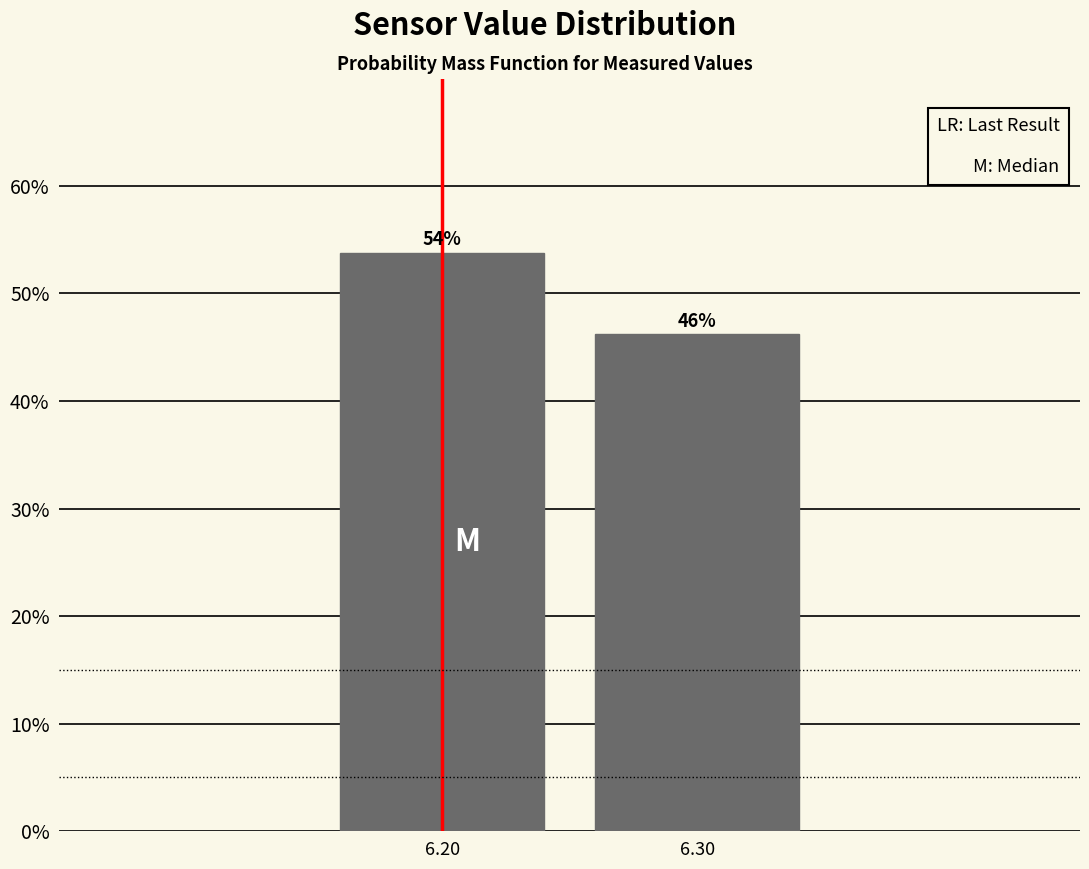

What is the average value?

50.0